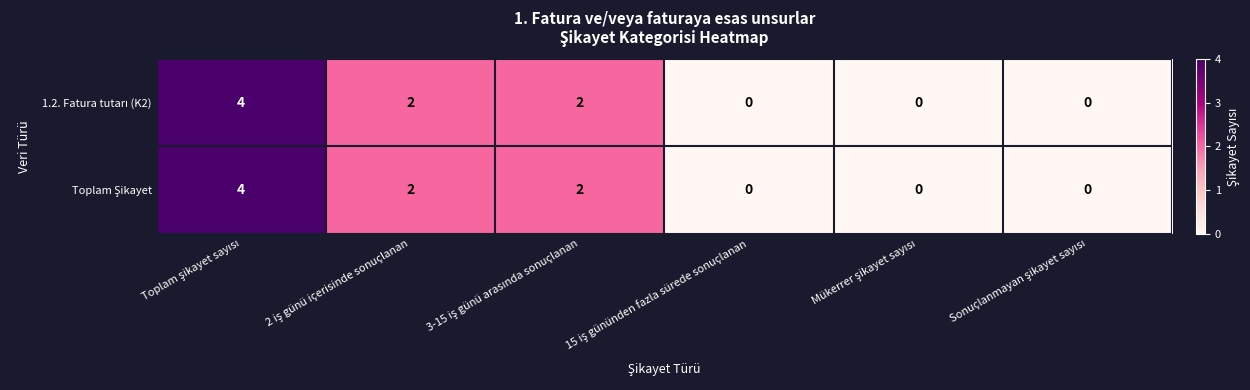

What is the greatest value displayed?

4